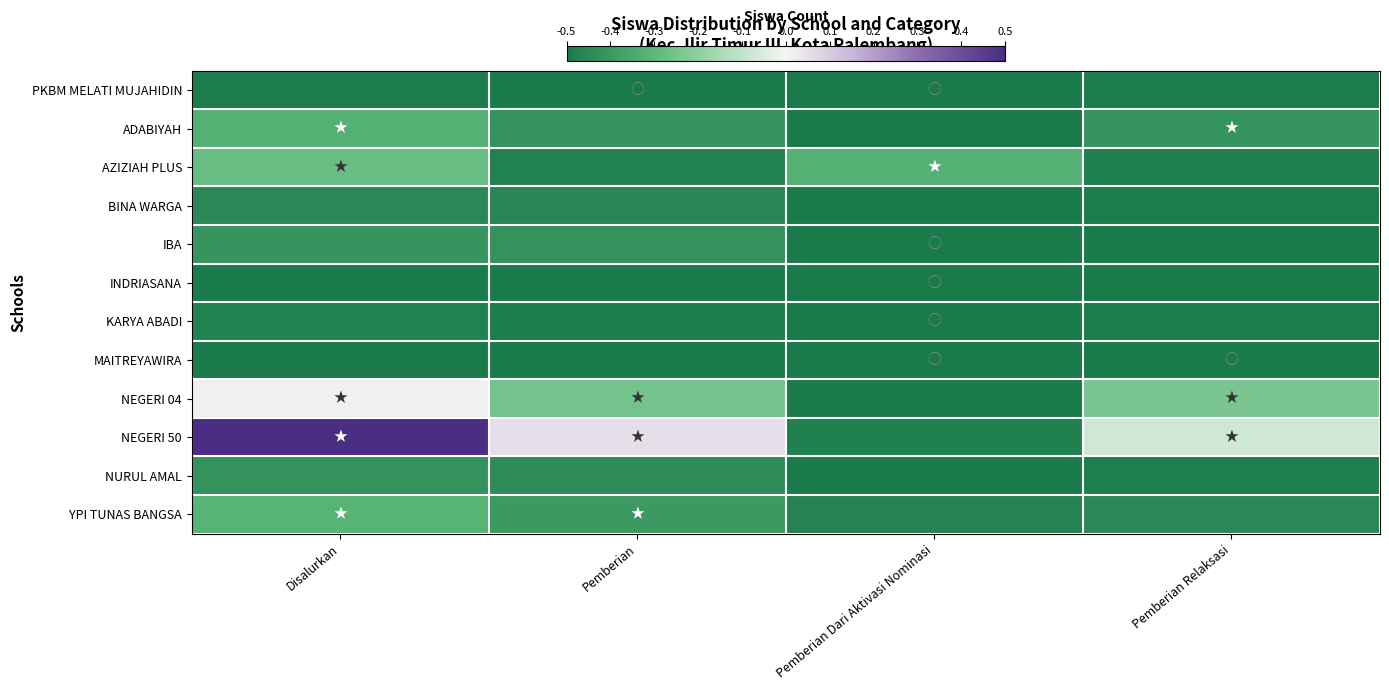

What is the maximum value shown in the chart?

0.5